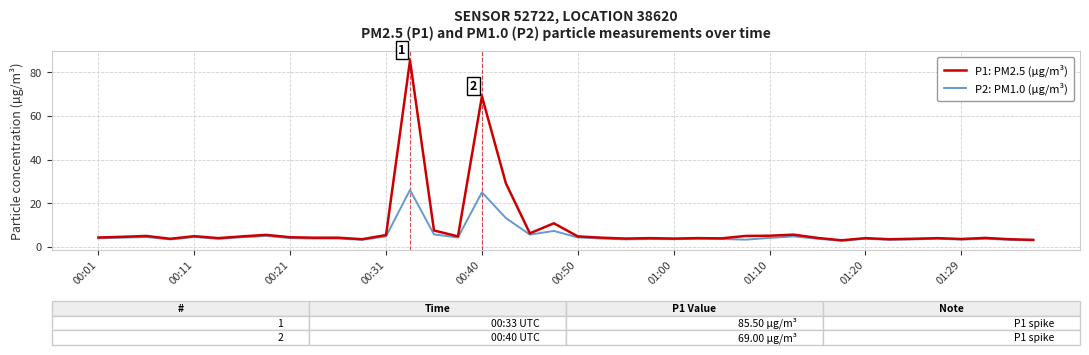

Rank the series by their maximum value, from lowest to highest.

P2: PM1.0 (µg/m³), P1: PM2.5 (µg/m³)